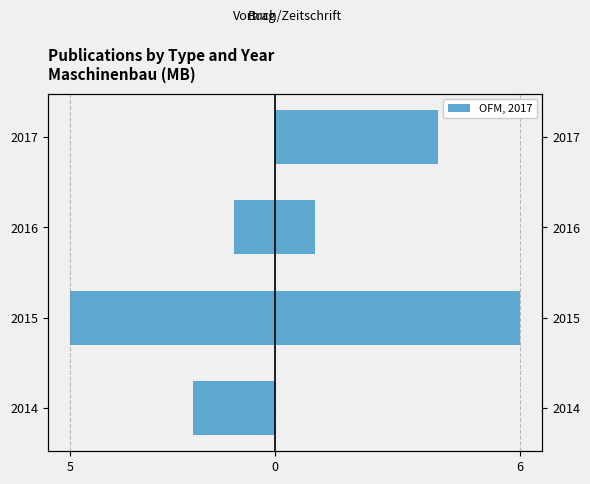

Reading left to right, extract all data points from this chart.

Vortrag (left): -2	-5	-1	0
Beitrag in einem Buch (right): 0	6	1	4